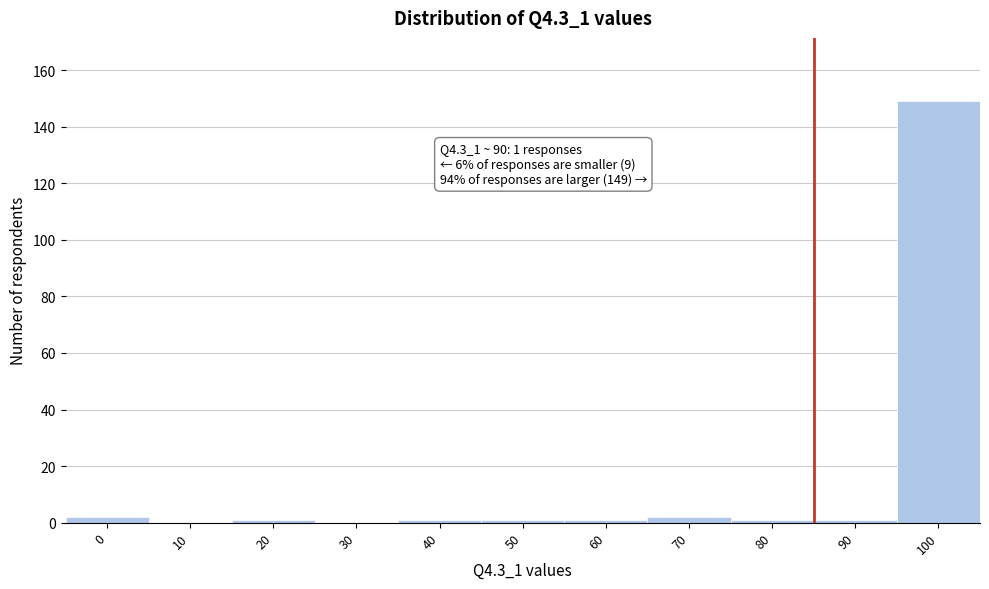

Reading left to right, transcribe all the data shown in this chart.

0=2	10=0	20=1	30=0	40=1	50=1	60=1	70=2	80=1	90=1	100=149